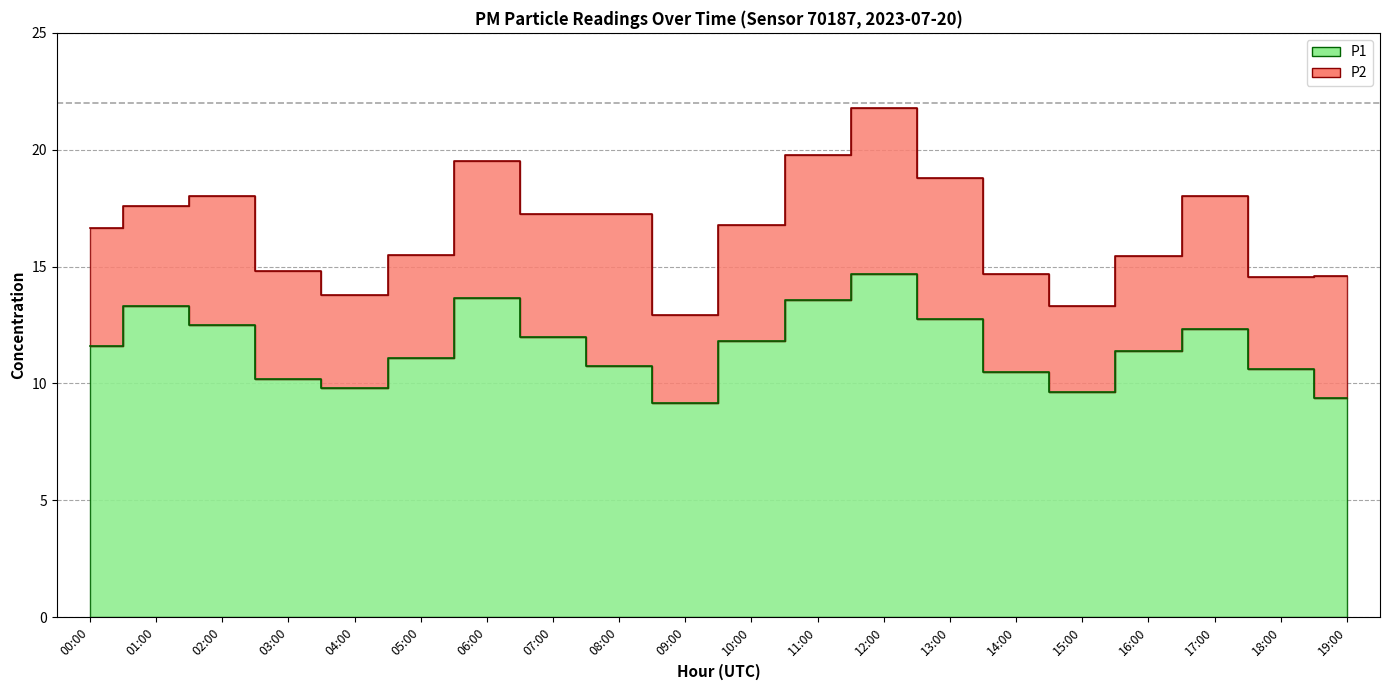

What is the average value?

11.5